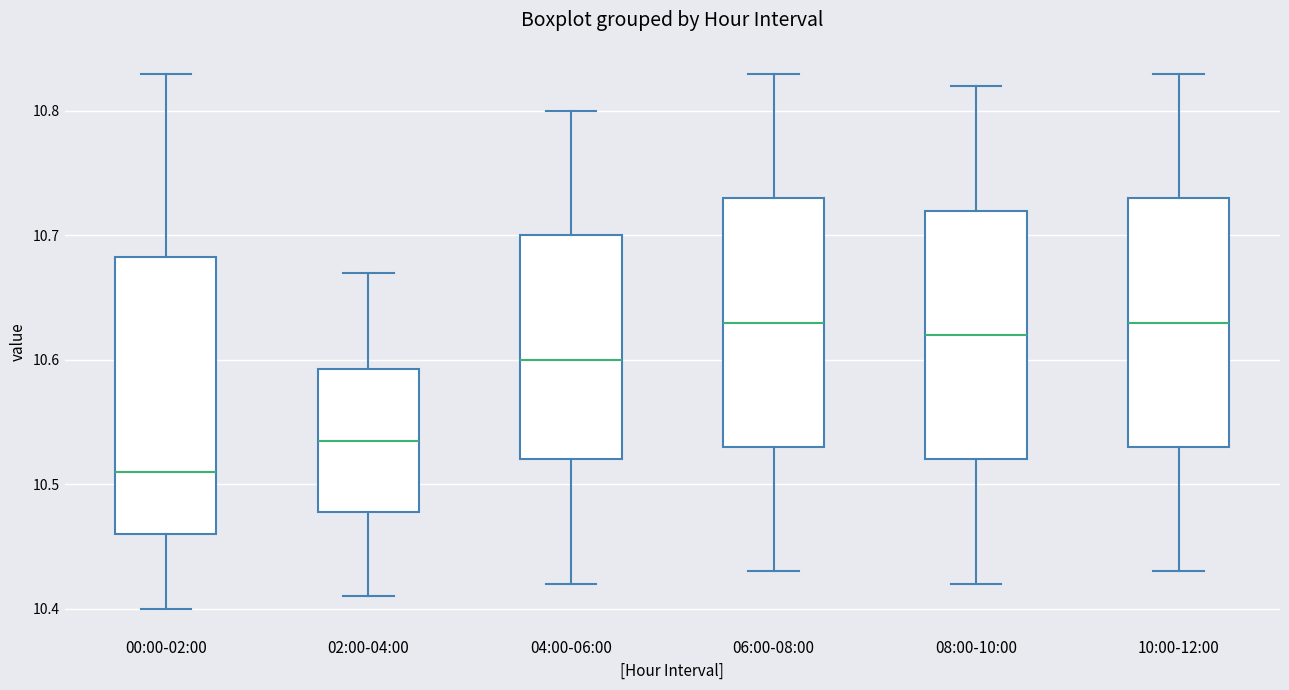

Comparing the boxes themselves (not the whiskers), which one is the tallest?

00:00-02:00